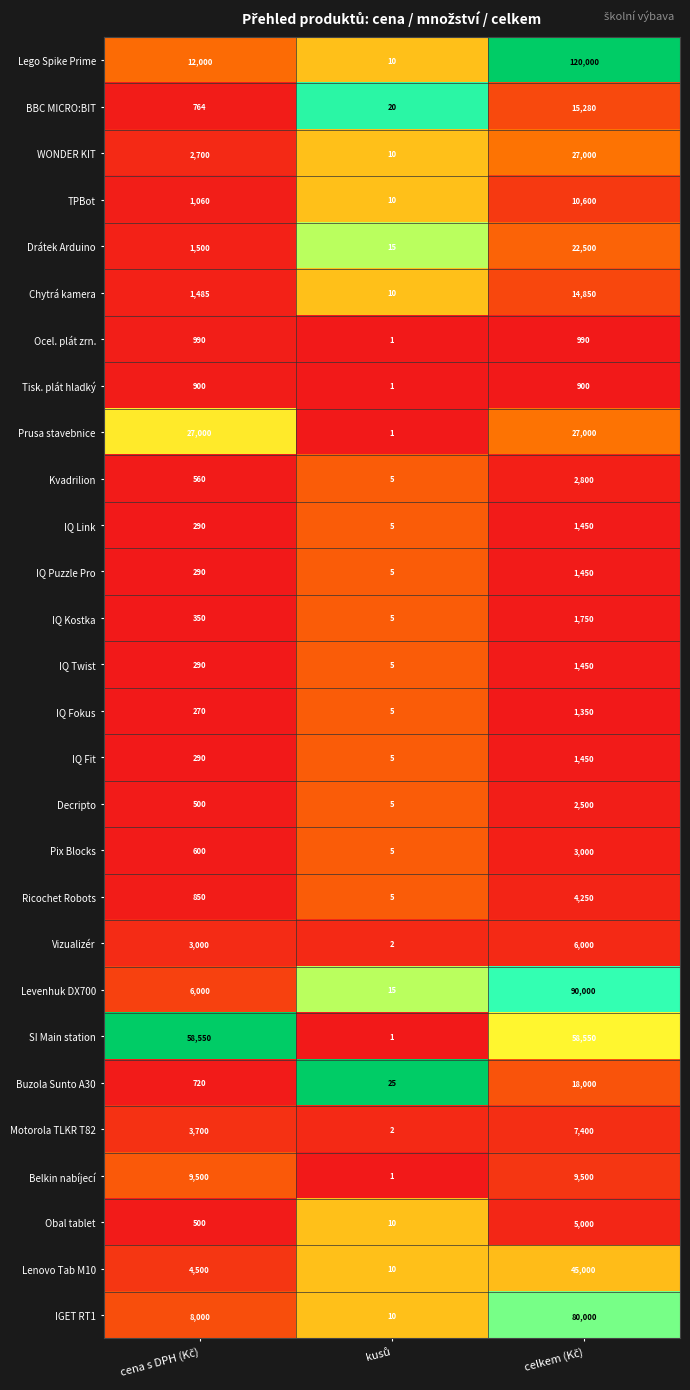

Which series has the widest spread of values?

Lego Spike Prime